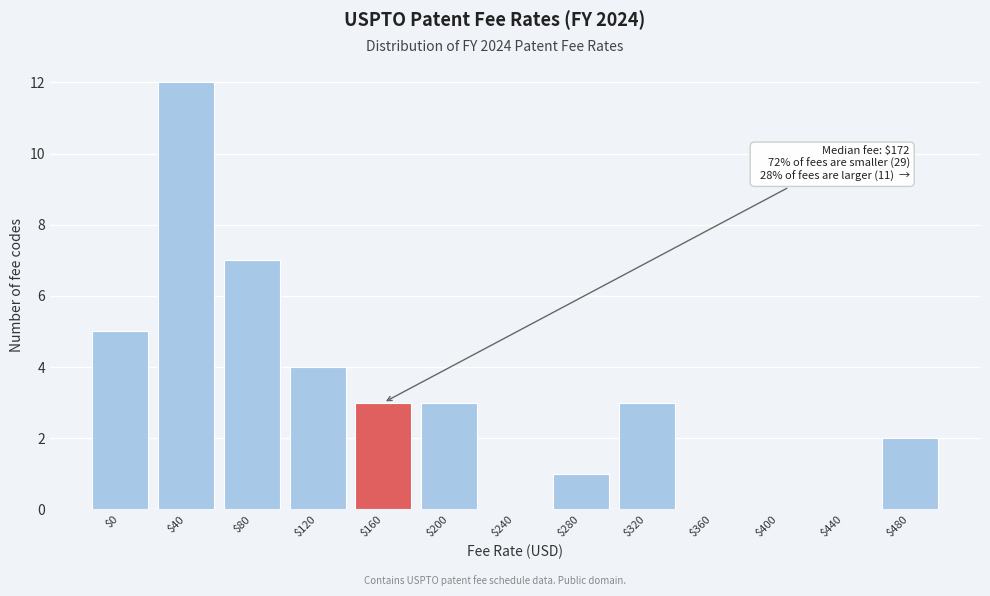

What is the greatest value displayed?

12